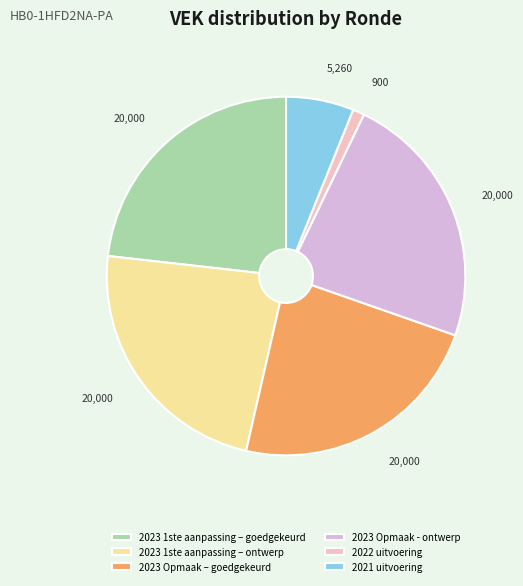

Do 2023 1ste aanpassing – ontwerp and 2022 uitvoering together represent more than half of the pie?

No